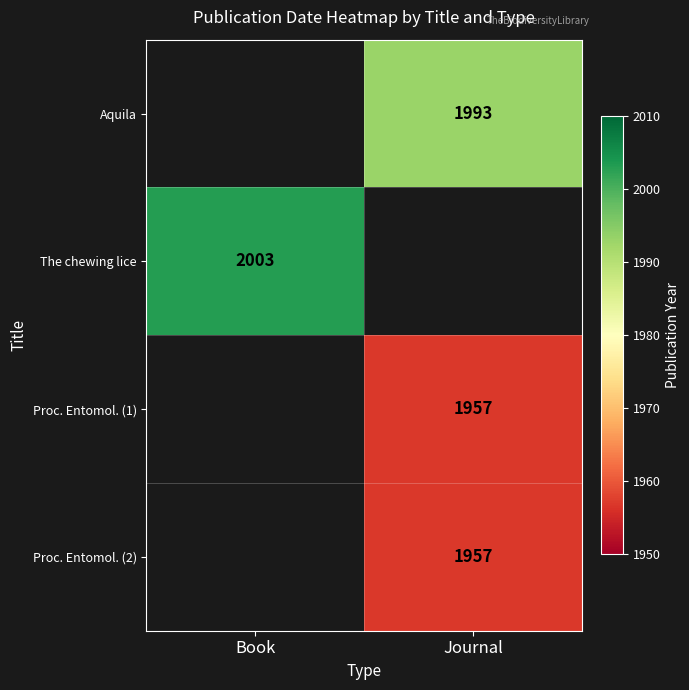

True or false: Proc. Entomol. (2) has a value of 1957 at Journal.

True